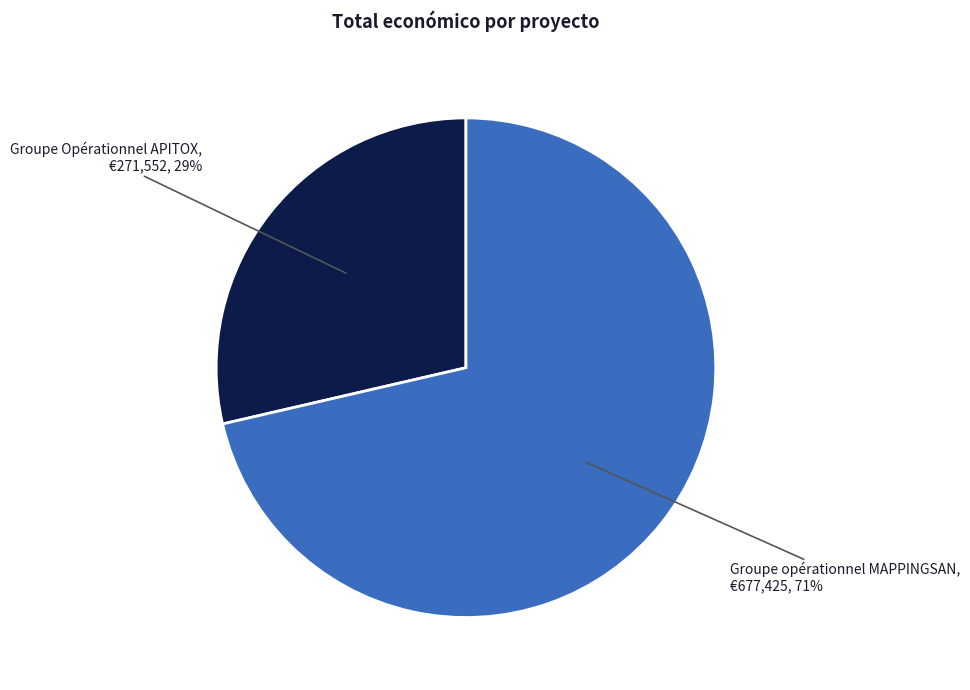

Is Groupe opérationnel MAPPINGSAN the majority of the pie?

Yes